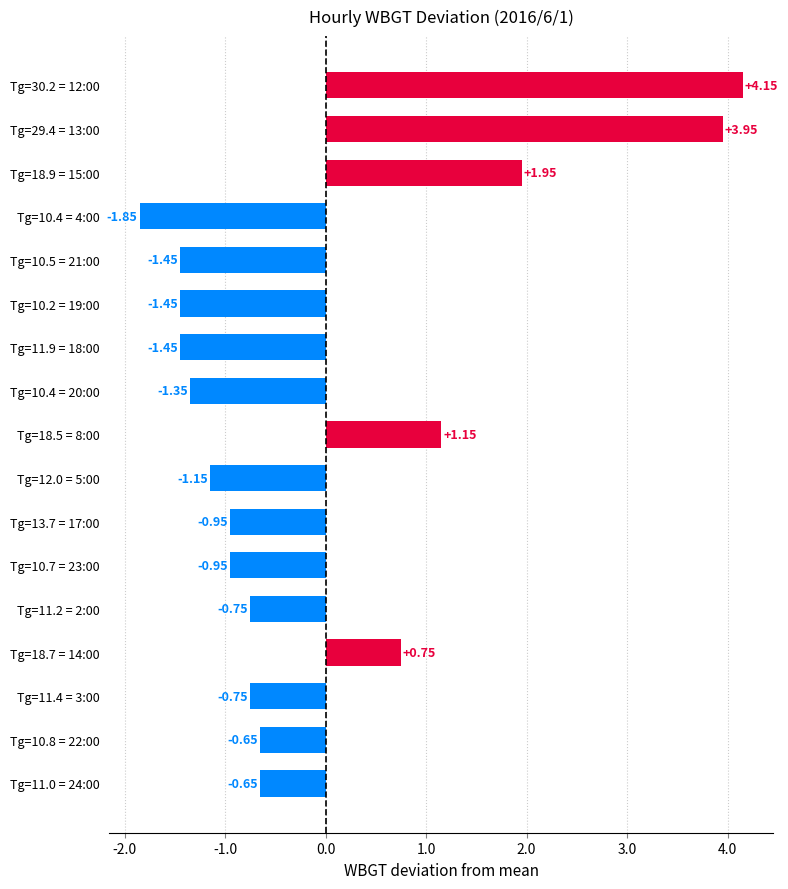

What is the sum of the values at Tg=13.7 = 17:00 and Tg=10.5 = 21:00?

-2.4